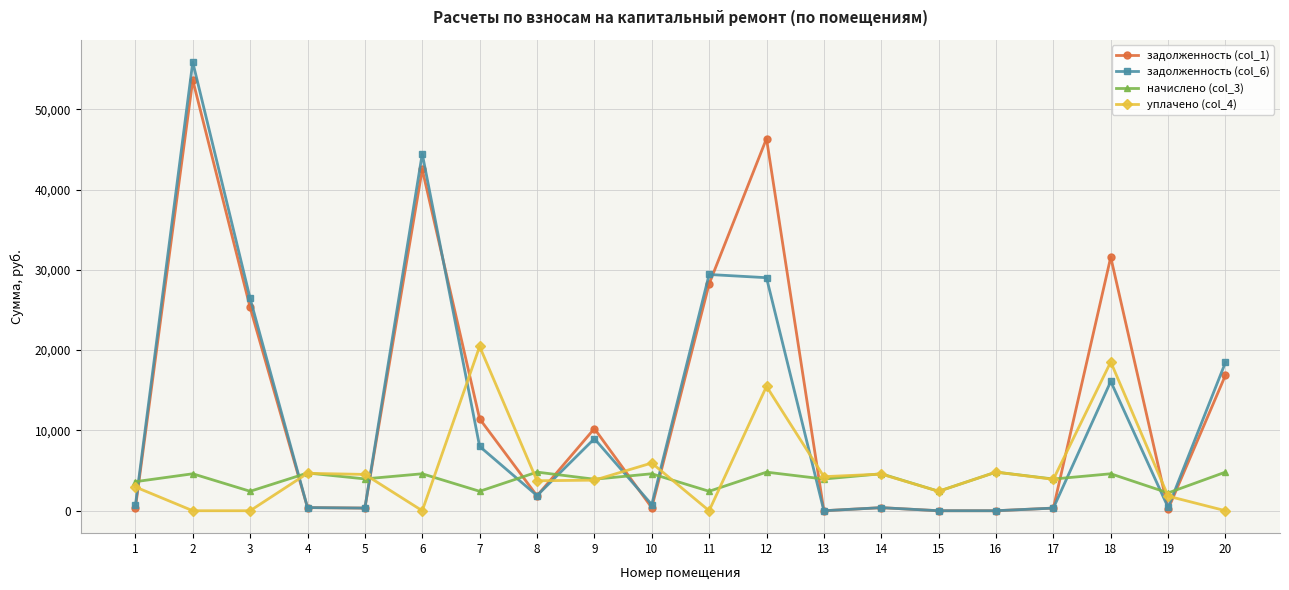

The value of начислено (col_3) at 9 is 3924.1. True or false?

True